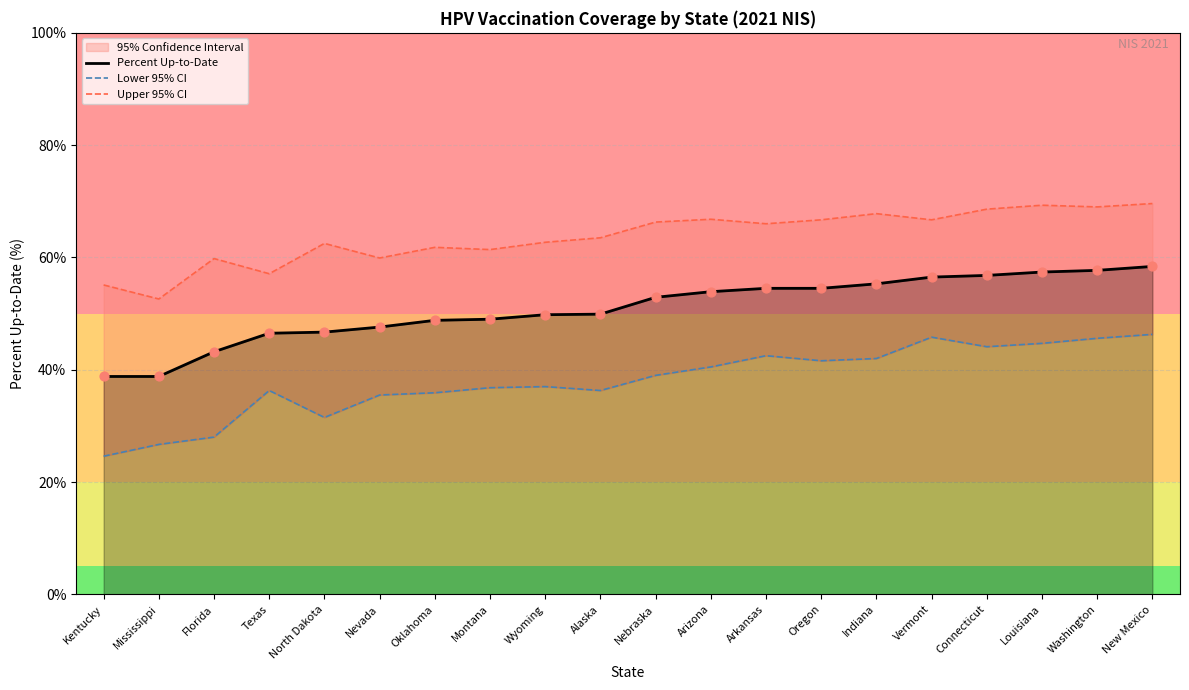

Which series reaches the maximum Y coordinate?

Upper 95% CI